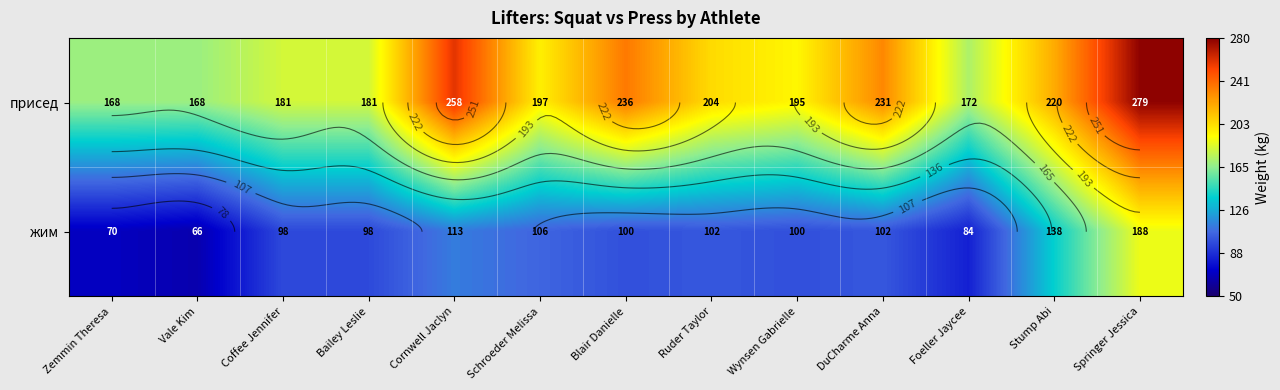

Which series has the widest spread of values?

жим